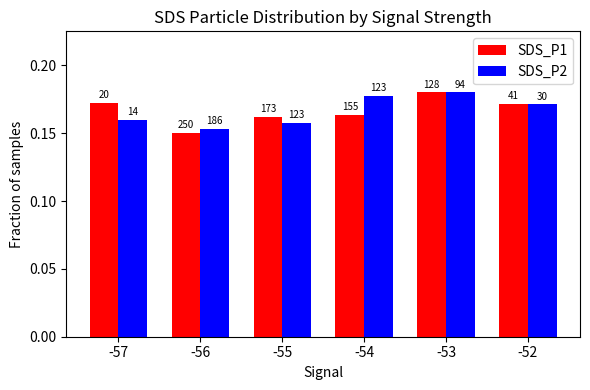

Are the bars grouped side by side (vs. stacked)?

Yes